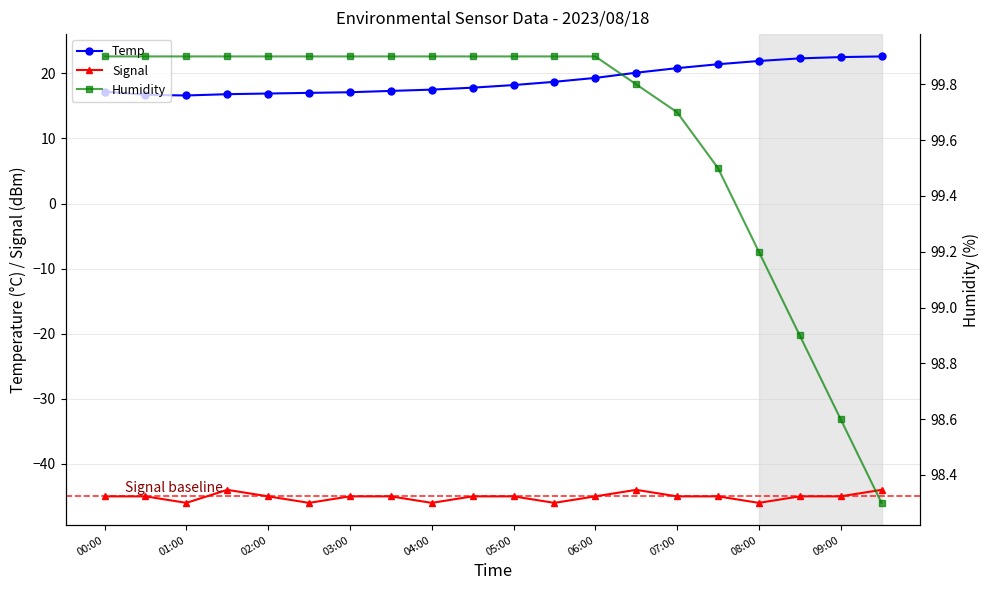

Reading left to right, what are all the values shown in this chart?

Temp: 17.2	16.7	16.6	16.8	16.9	17.0	17.1	17.3	17.5	17.8	18.2	18.7	19.3	20.1	20.8	21.4	21.9	22.3	22.5	22.6
Signal: -45.0	-45.0	-46.0	-44.0	-45.0	-46.0	-45.0	-45.0	-46.0	-45.0	-45.0	-46.0	-45.0	-44.0	-45.0	-45.0	-46.0	-45.0	-45.0	-44.0
Humidity: 99.9	99.9	99.9	99.9	99.9	99.9	99.9	99.9	99.9	99.9	99.9	99.9	99.9	99.8	99.7	99.5	99.2	98.9	98.6	98.3